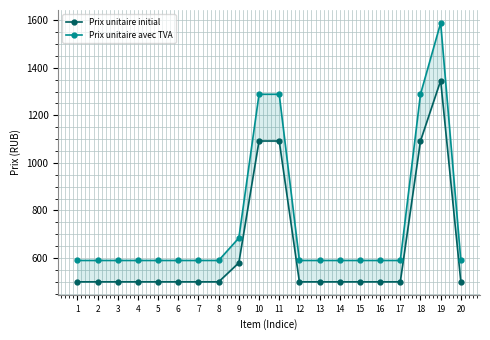

What is the spread (max minus min) of values at 4?

90.0